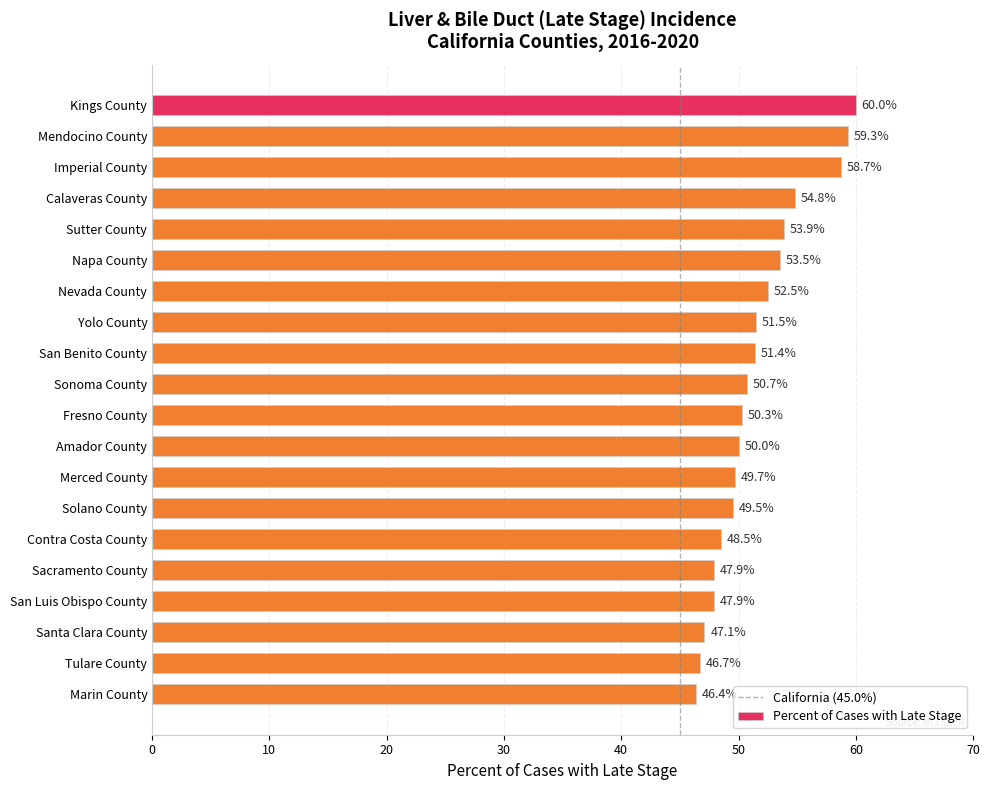

What is the ratio of the value at Sonoma County to the value at Imperial County?

0.9